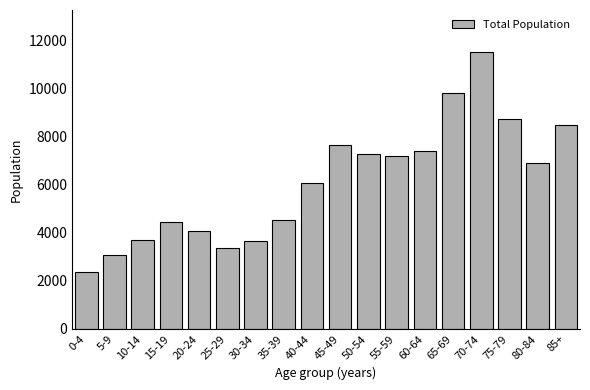

Reading right to left, transcribe all the data shown in this chart.

8478	6895	8713	11527	9813	7381	7197	7276	7642	6076	4532	3646	3360	4070	4463	3701	3086	2382